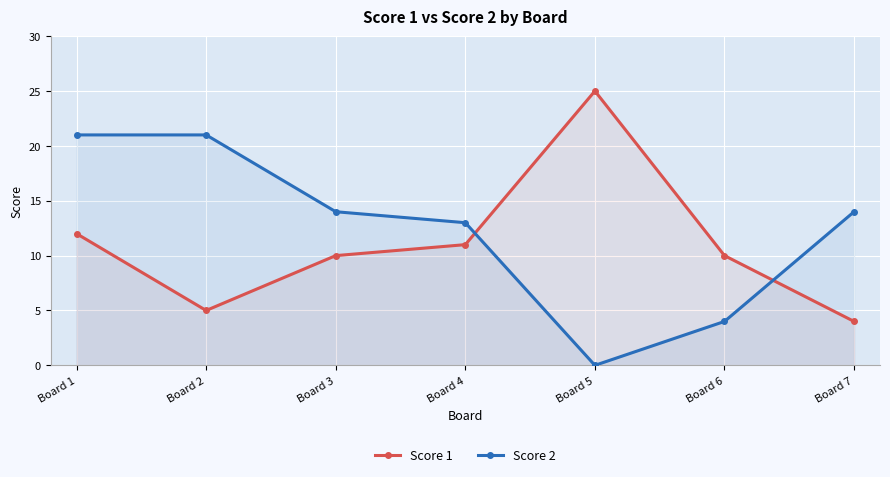

True or false: Score 2 has more than 2 points higher than both neighbors.

False